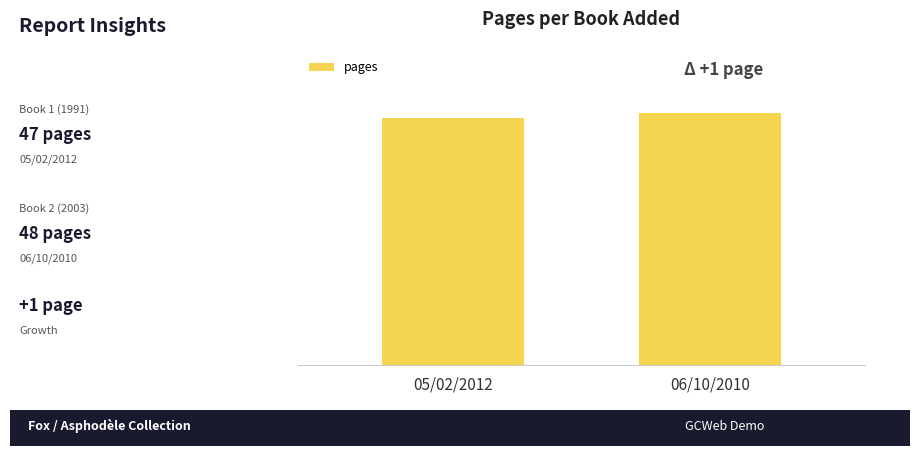

True or false: the data shows 48 at 06/10/2010.

True